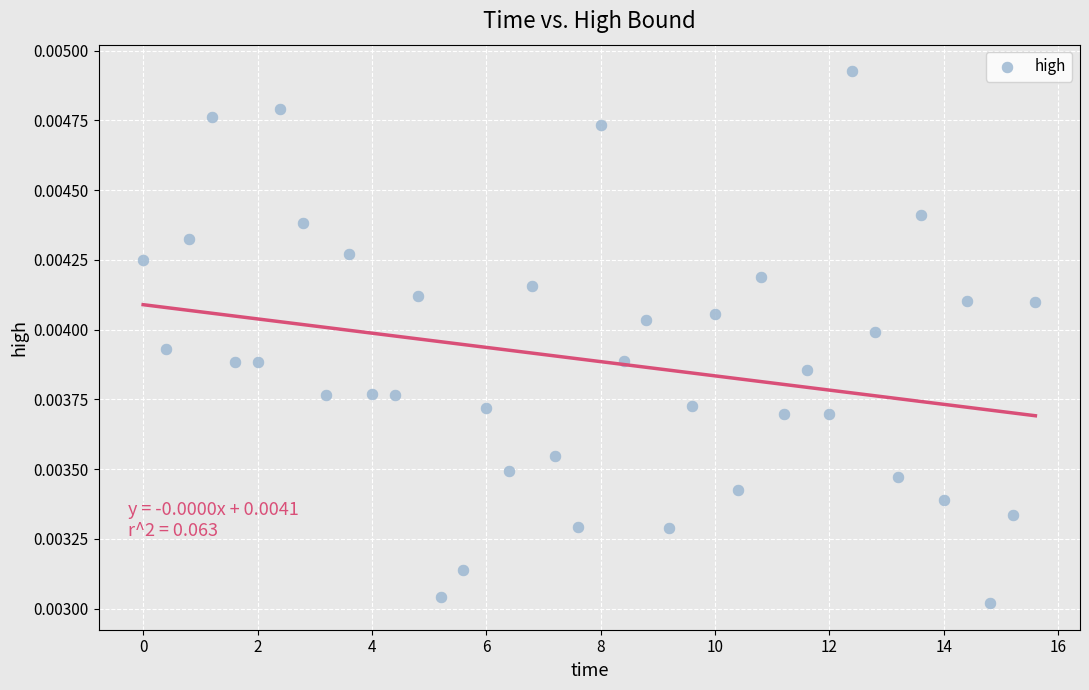

What is the range of X values (max minus min)?

15.6